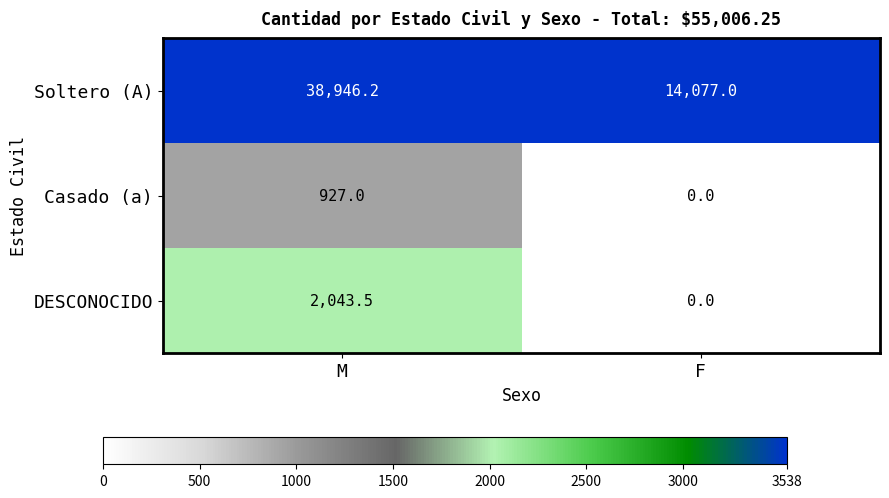

How many distinct data groups are displayed?

3